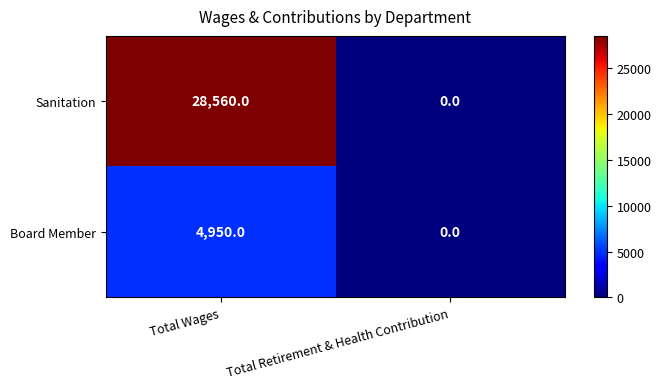

Rank the series by their average value, from highest to lowest.

Sanitation, Board Member